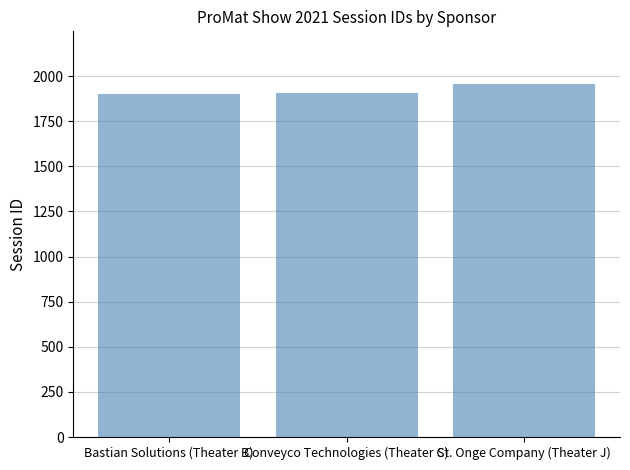

Between St. Onge Company (Theater J) and Conveyco Technologies (Theater C), which is larger?

St. Onge Company (Theater J)